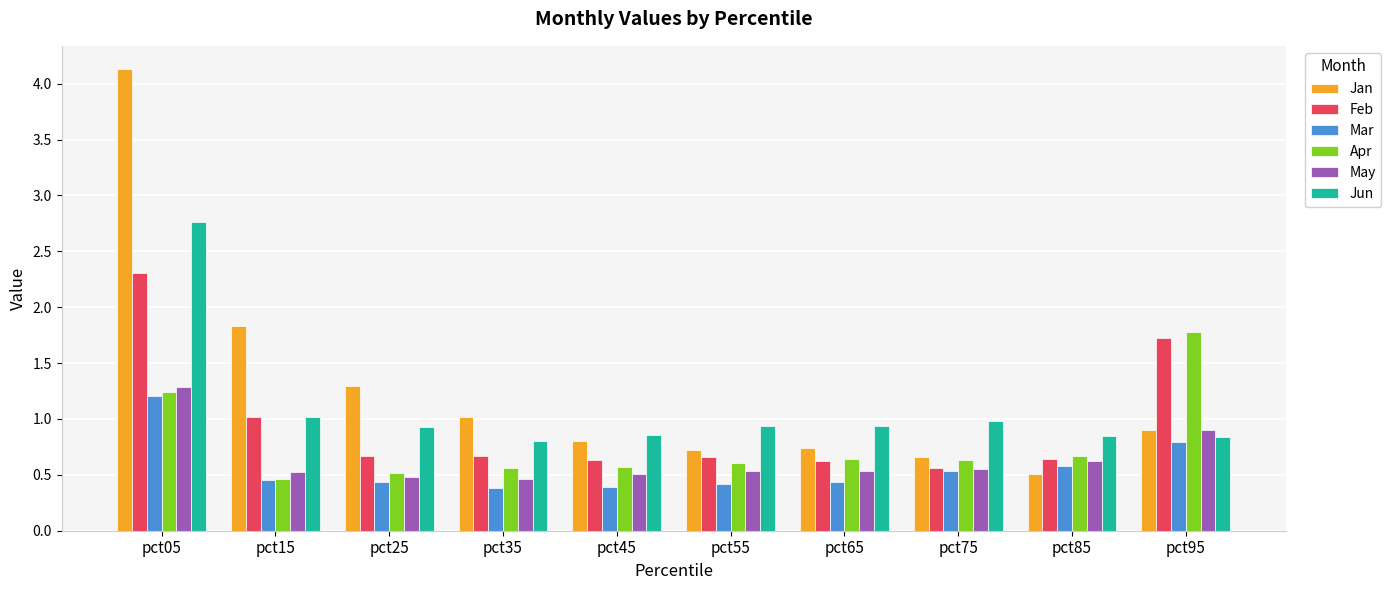

Is it true that Jun equals 0.8 at pct95?

True